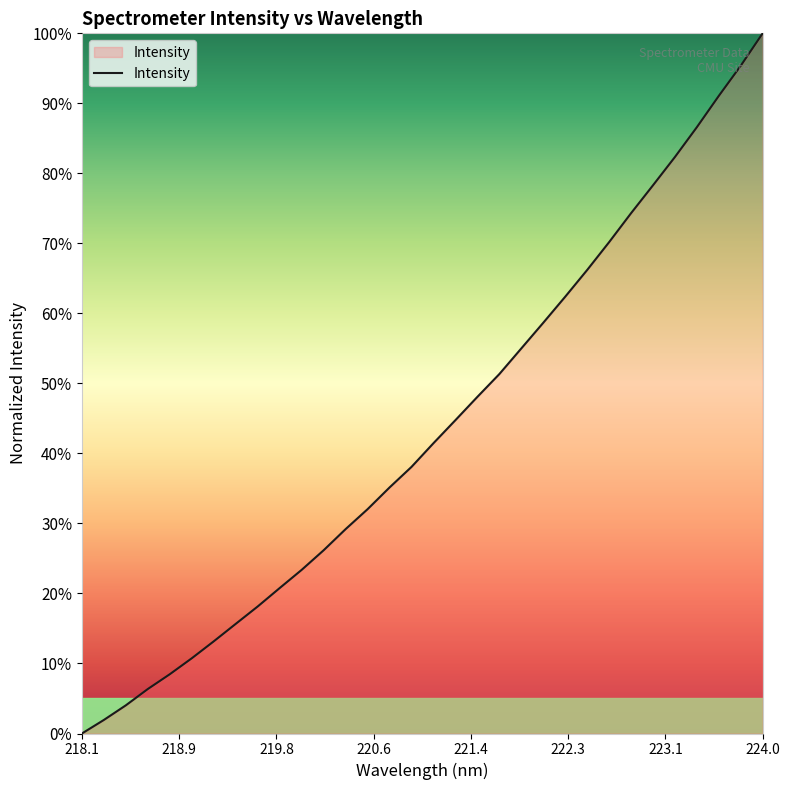

What is the maximum value shown in the chart?

100.0